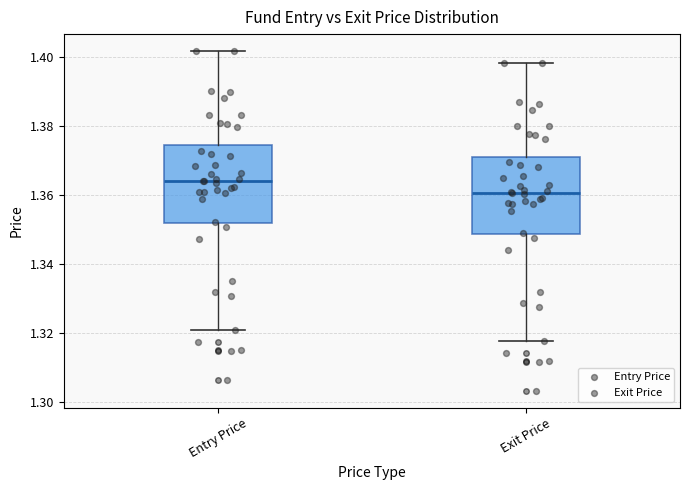

Which box has the lowest median line?

Exit Price